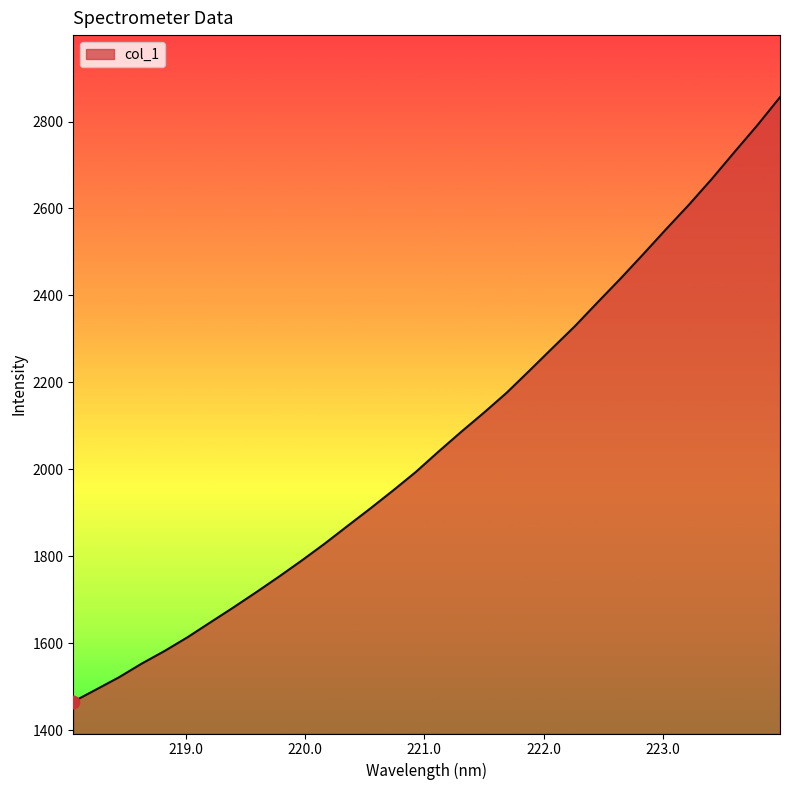

What is the difference between the maximum and minimum values?

1390.4